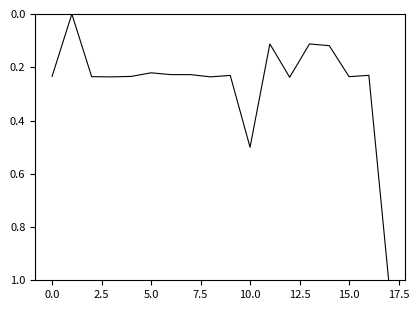

What is the value of the 17th point from the left?

0.2